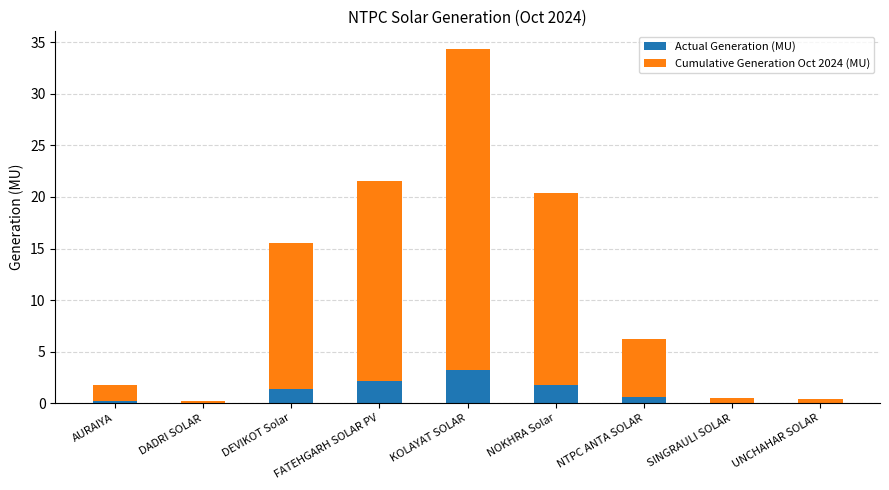

What are all the series names shown in the legend?

Actual Generation (MU), Cumulative Generation Oct 2024 (MU)